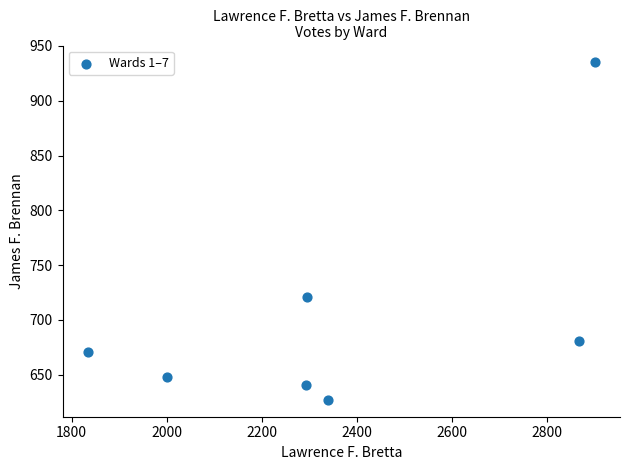

What is the average X value?

2362